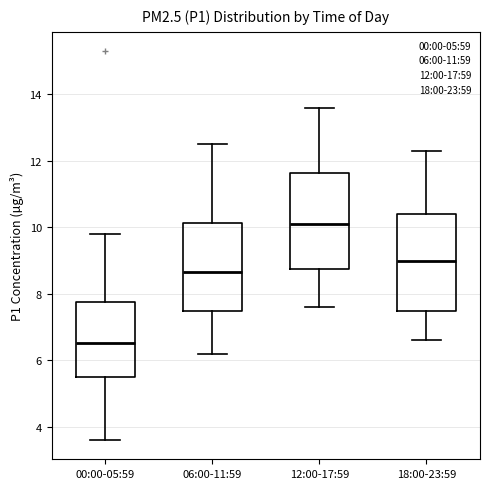

Which box has the lowest median line?

00:00-05:59